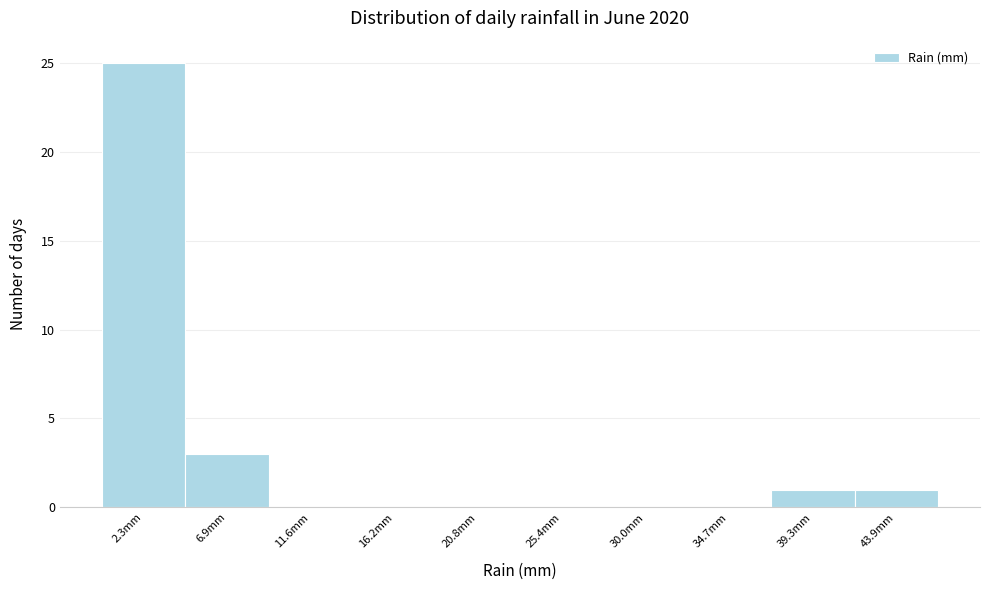

Reading left to right, list every bar in this chart as the range it spans on the x-axis followed by its height. Neither the bar edges nor the heights are printed on the chart, so give them approximately, as read against the axes.

0.0 to 4.5: 25
4.5 to 9.0: 3
9.0 to 14.0: 0
14.0 to 18.5: 0
18.5 to 23.0: 0
23.0 to 27.5: 0
27.5 to 32.5: 0
32.5 to 37.0: 0
37.0 to 41.5: 1
41.5 to 46.0: 1